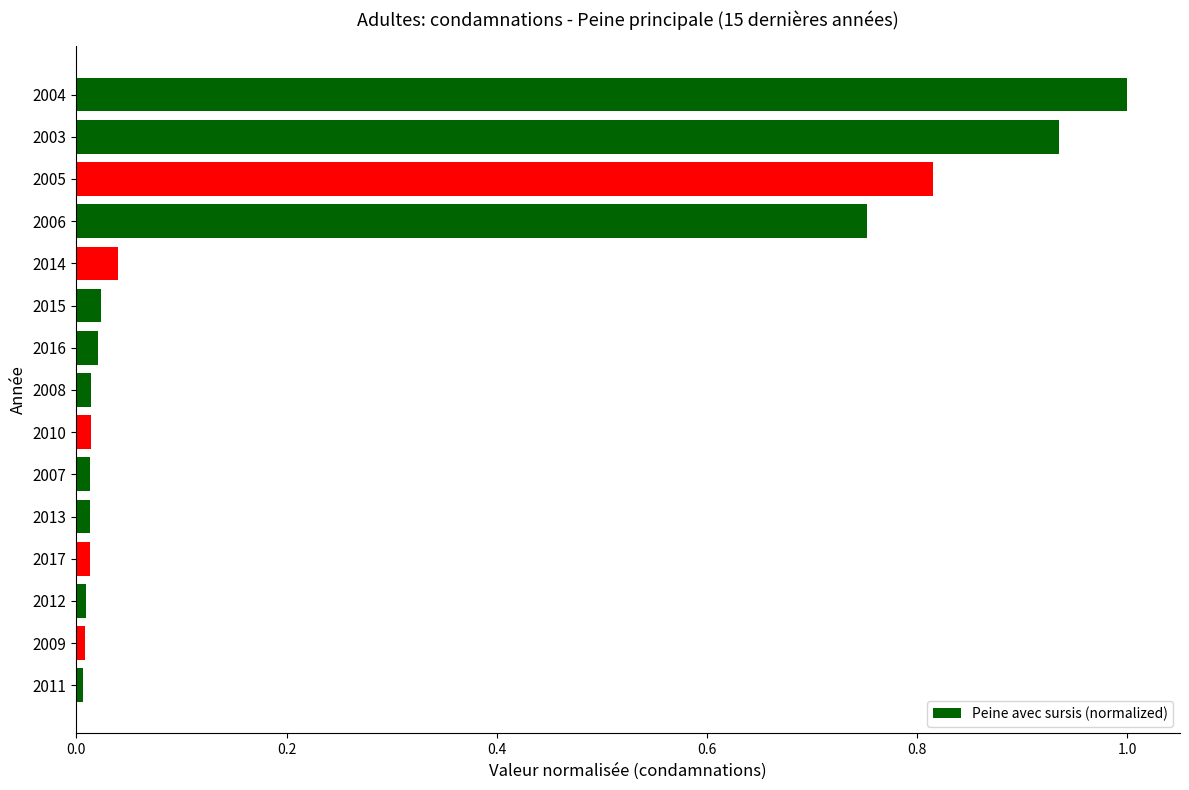

True or false: the data shows 1.0 at 2006.

False